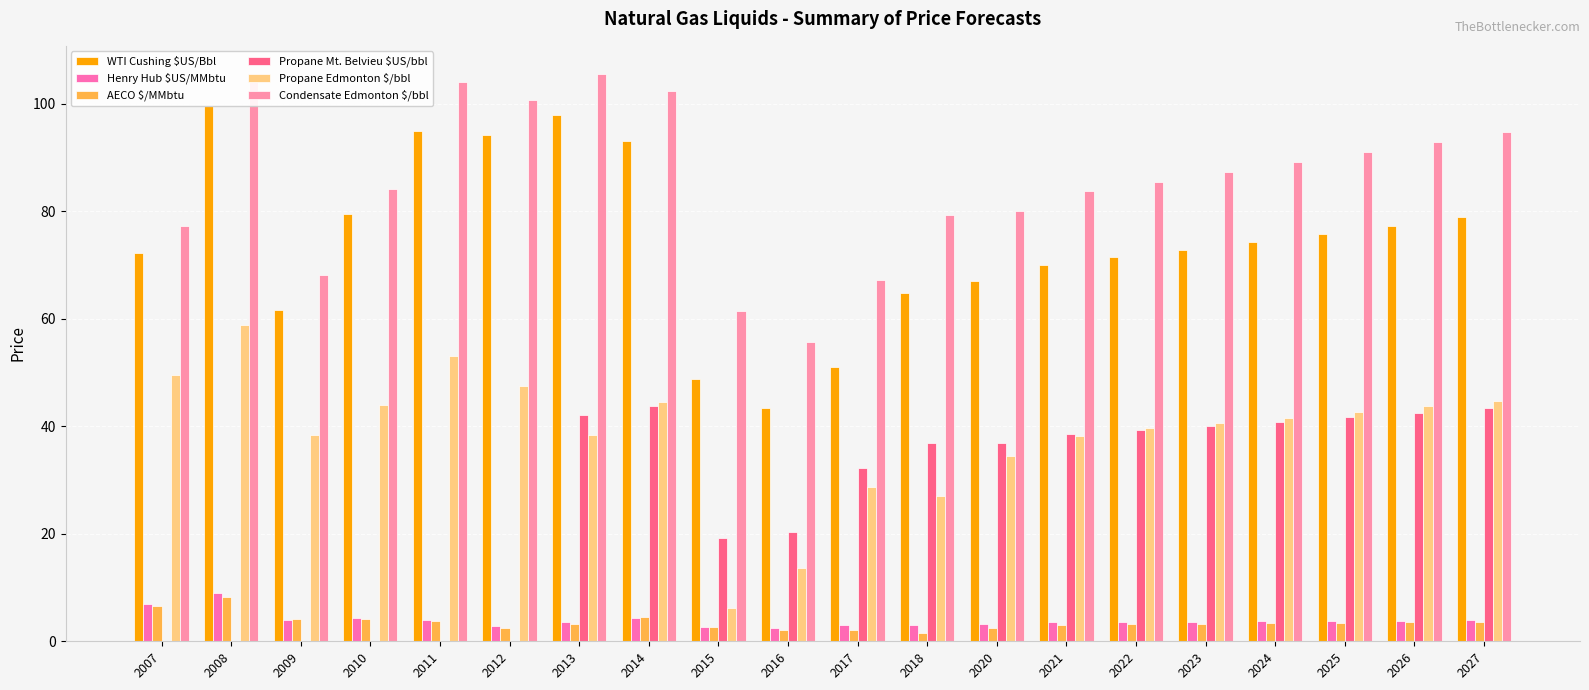

Which series has the largest total across all categories?

Condensate Edmonton $/bbl